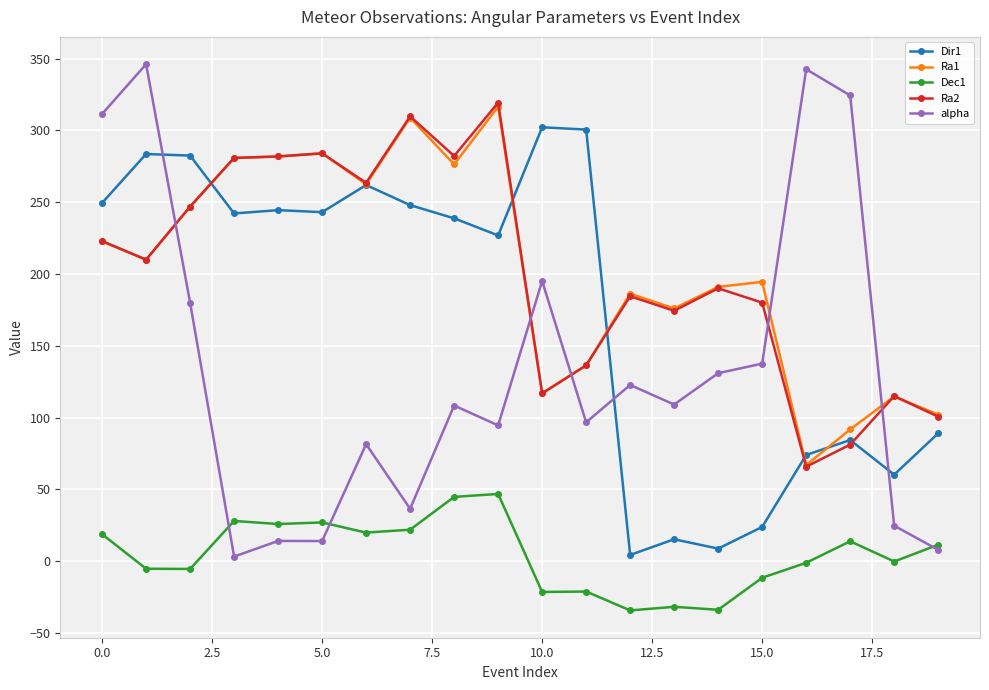

What is the greatest value displayed?

346.0